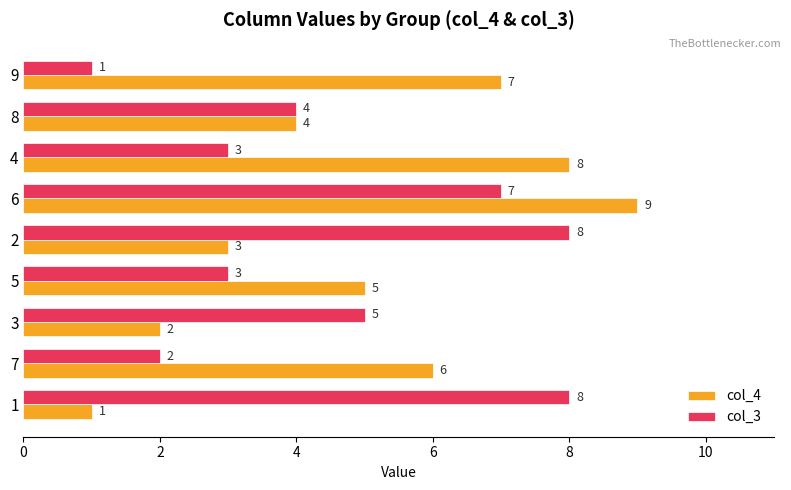

How many data points in col_4 are less than 5?

4